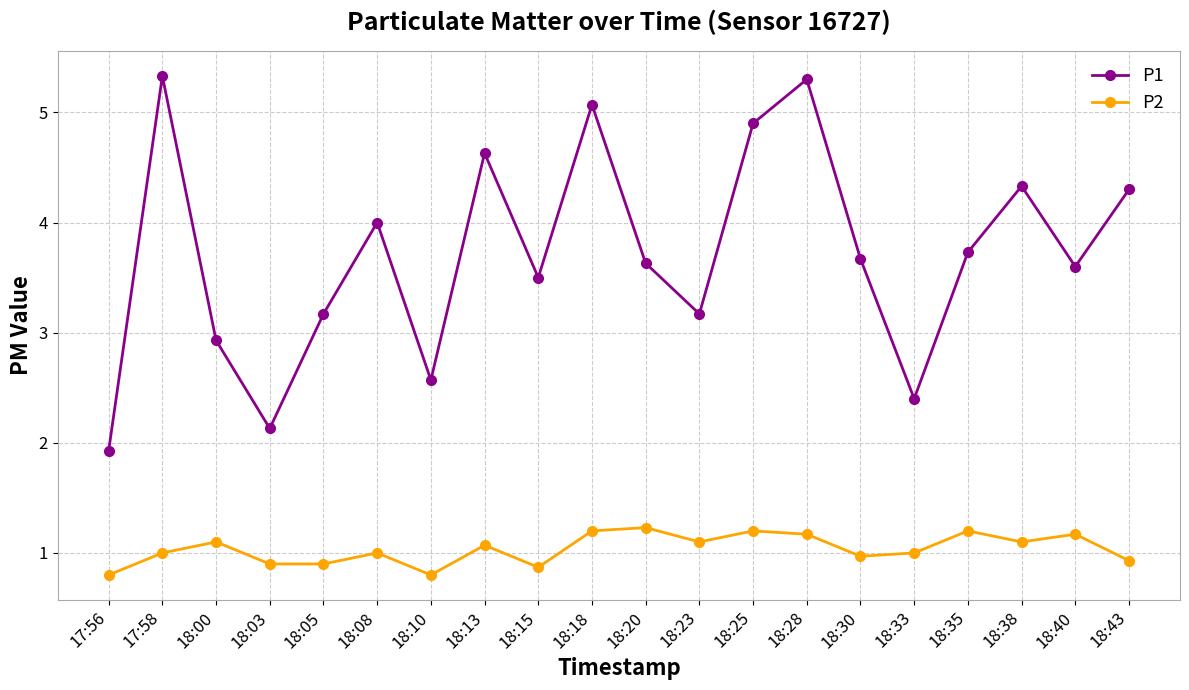

Which series has the widest spread of values?

P1